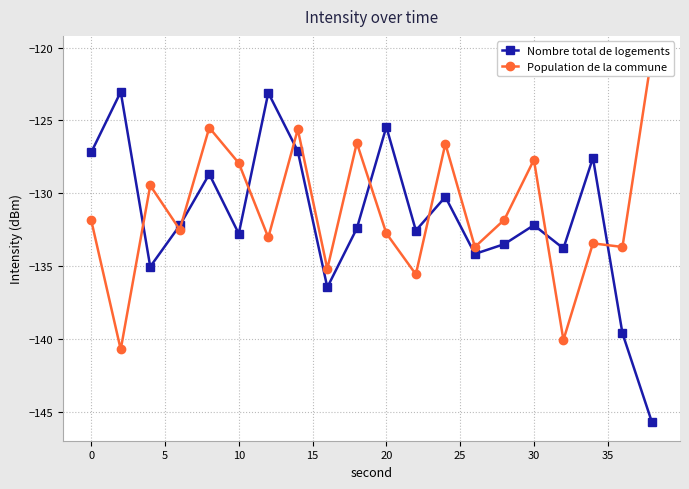

True or false: Nombre total de logements has more than 2 interior local peaks.

True